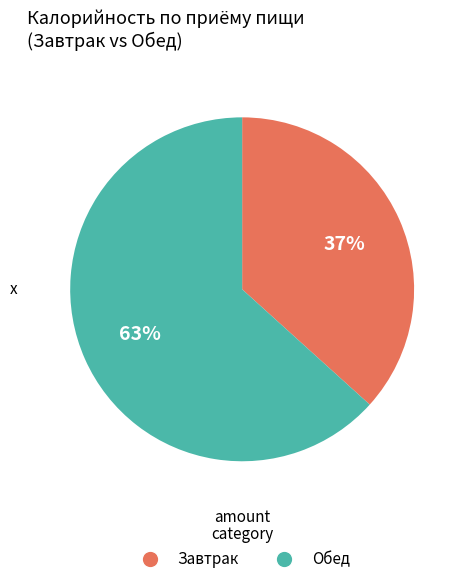

How many slices are in this pie chart?

2